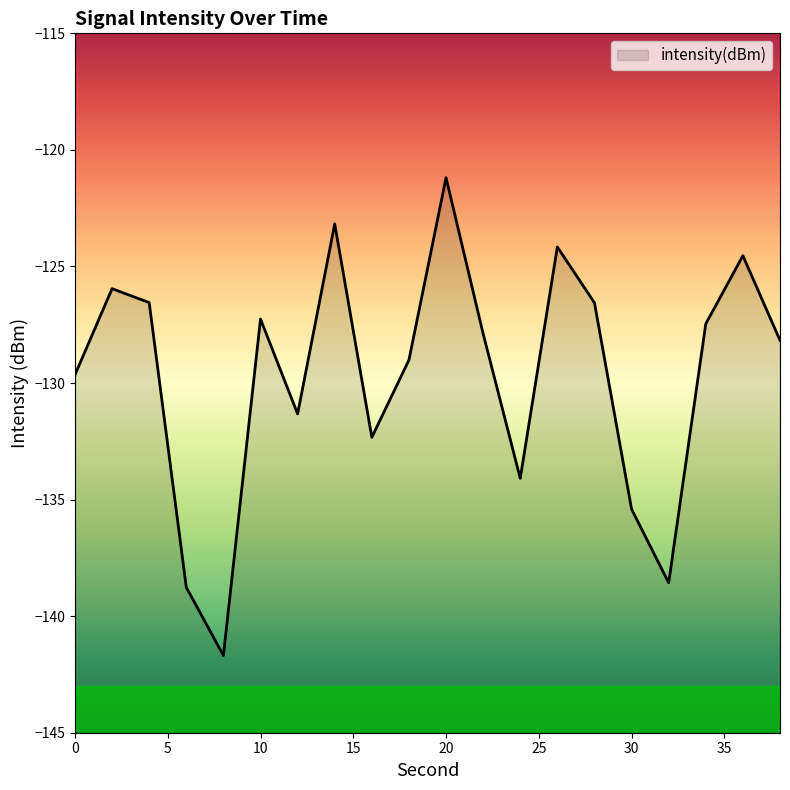

Rank the categories by value from highest to lowest.

20, 14, 26, 36, 2, 4, 28, 10, 34, 22, 38, 18, 0, 12, 16, 24, 30, 32, 6, 8